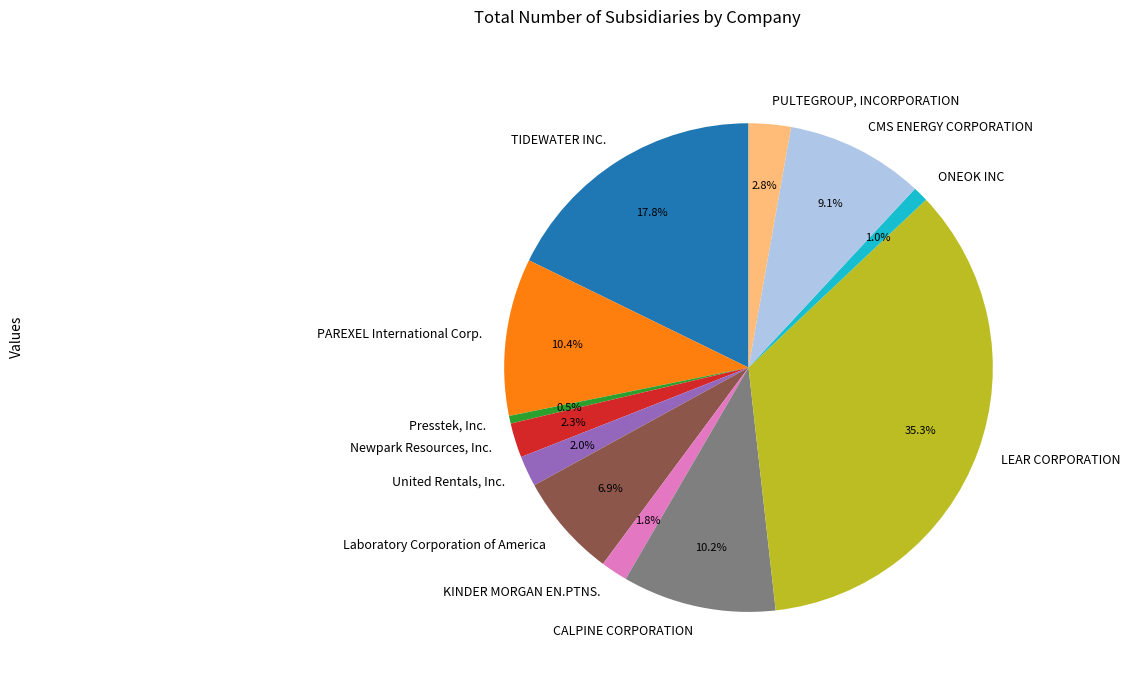

How many segments does this pie chart have?

12